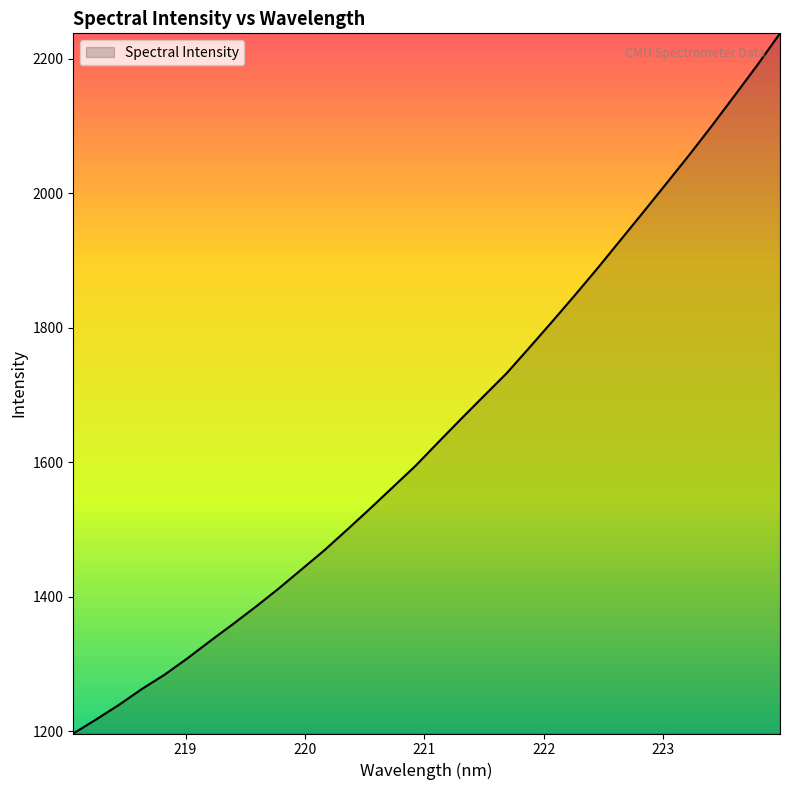

What is the smallest value displayed?

1197.0